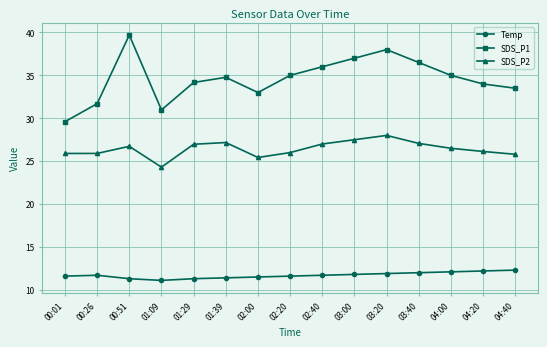

Where is the first local maximum for SDS_P1?

00:51